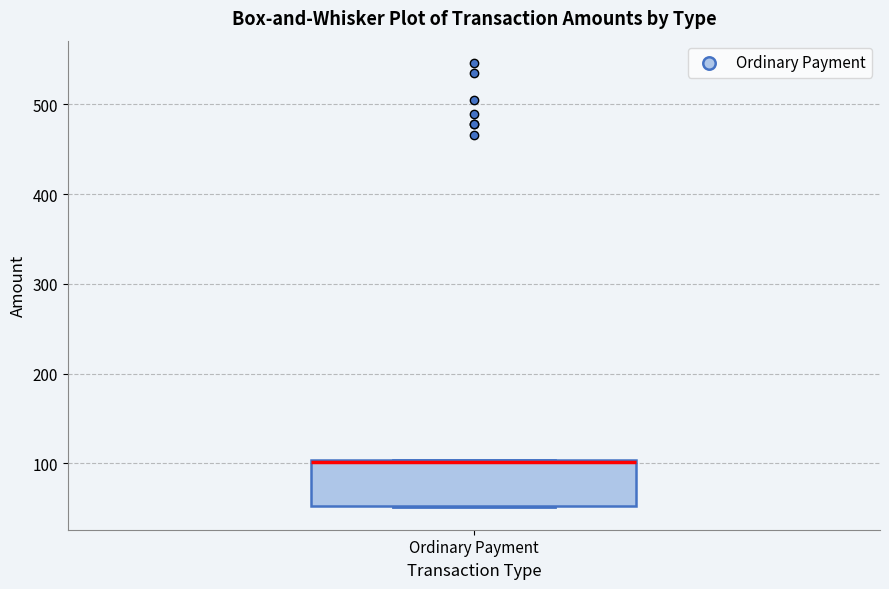

Read this box plot against the y-axis: the position of the median line, the range covered by the box, and the ends of both whiskers. The values are not printed on the chart, so give them approximately, as read against the axis.

median 100 (drawn on the box's upper edge), box 50 to 100, whiskers 50 to 100